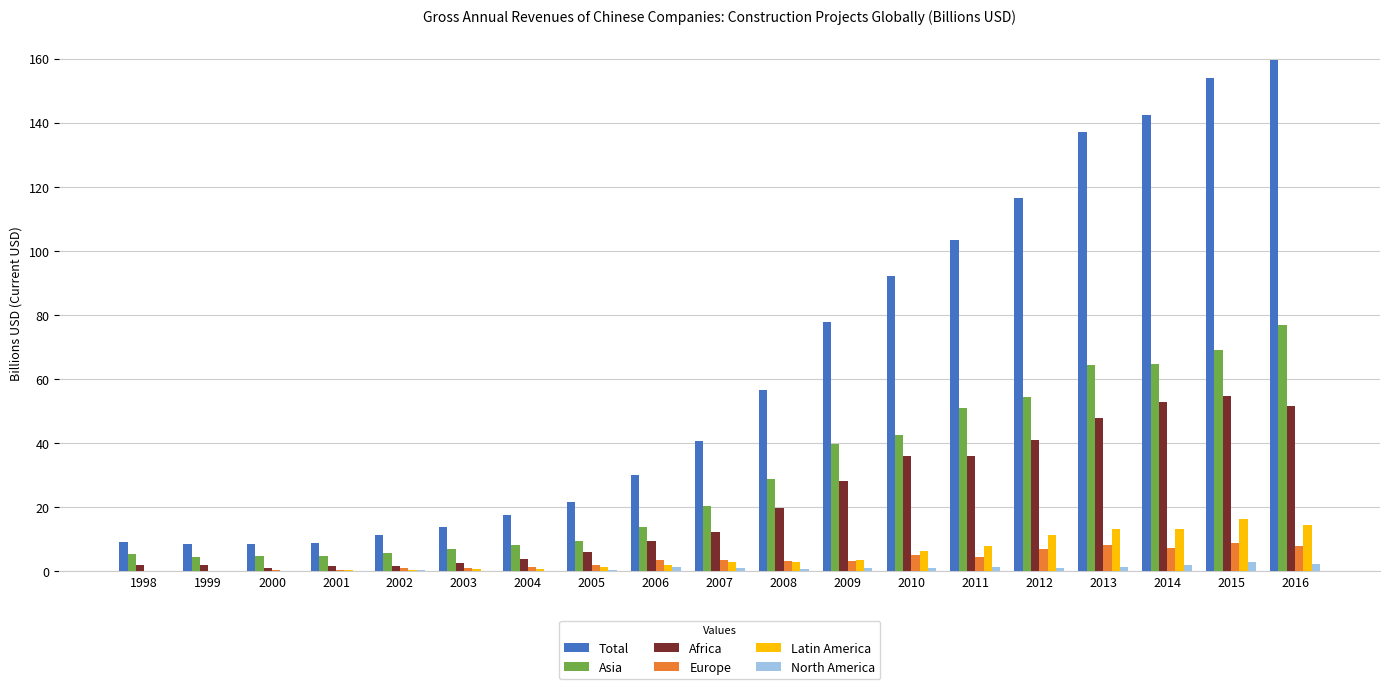

What is the greatest value displayed?

159.4